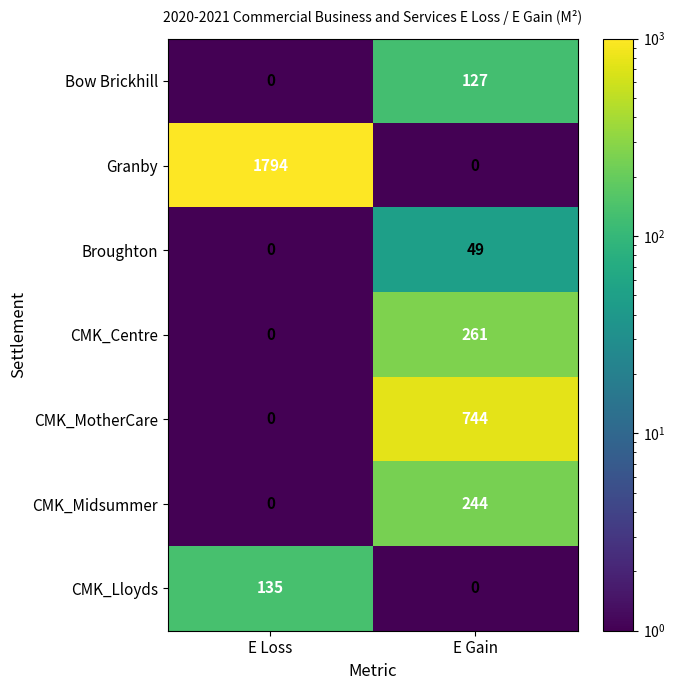

Where is CMK_MotherCare nearest to the value 372?

E Loss